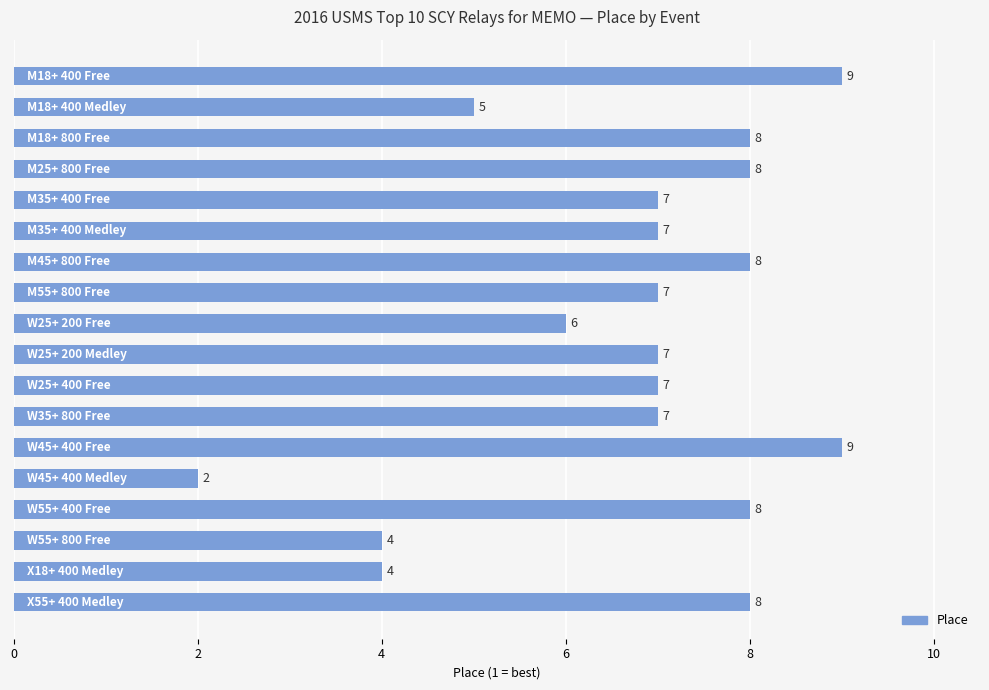

What is the average value?

7